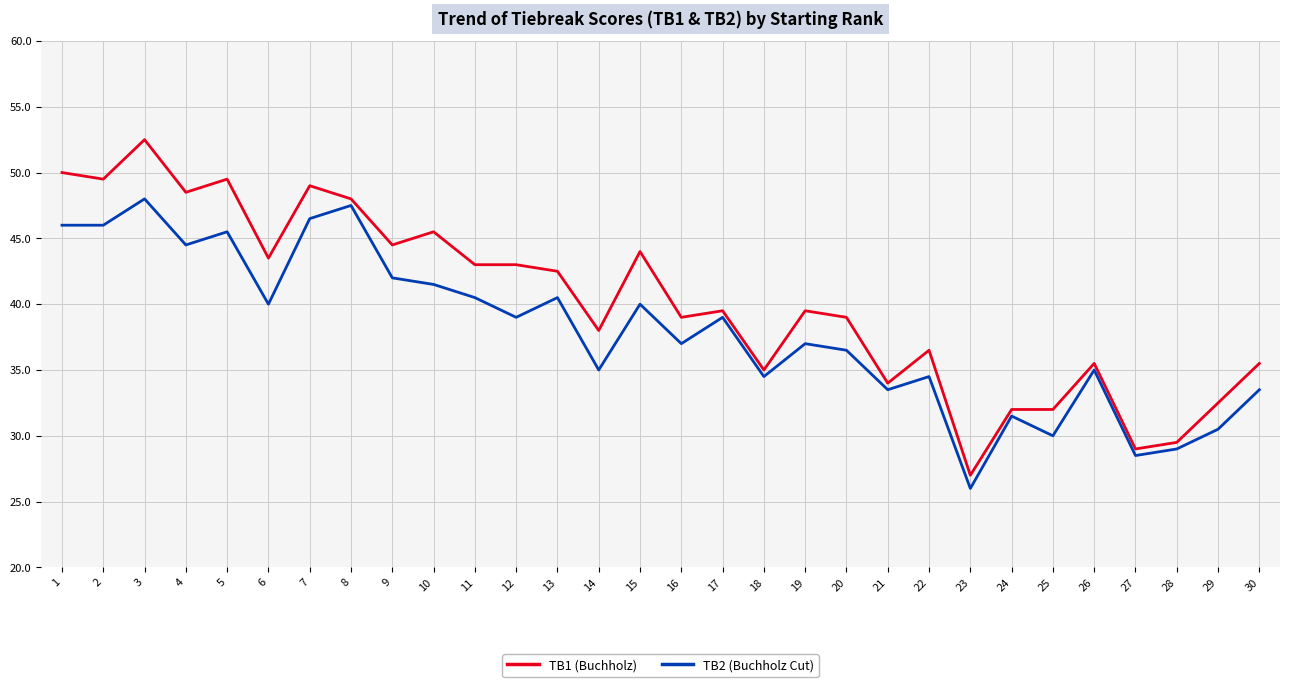

What is the total value across all series at 18?

69.5